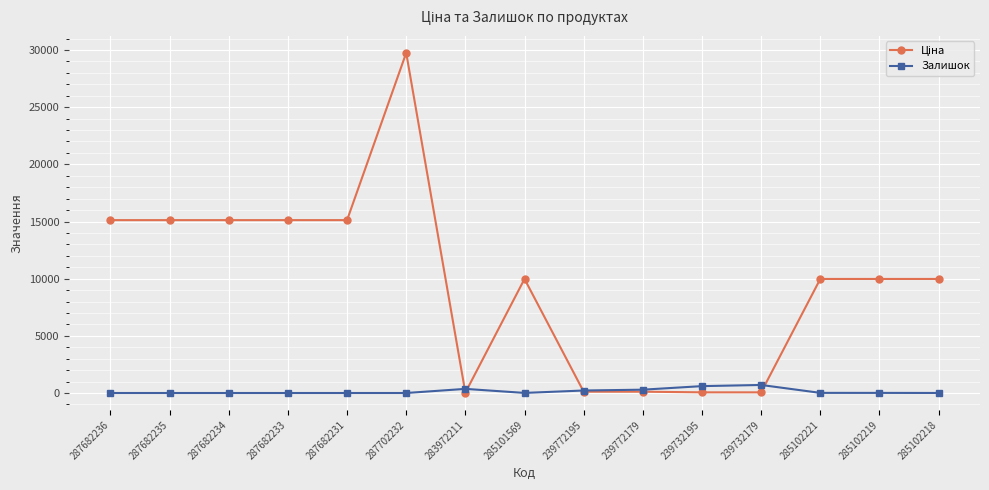

How many lines are shown in the chart?

2